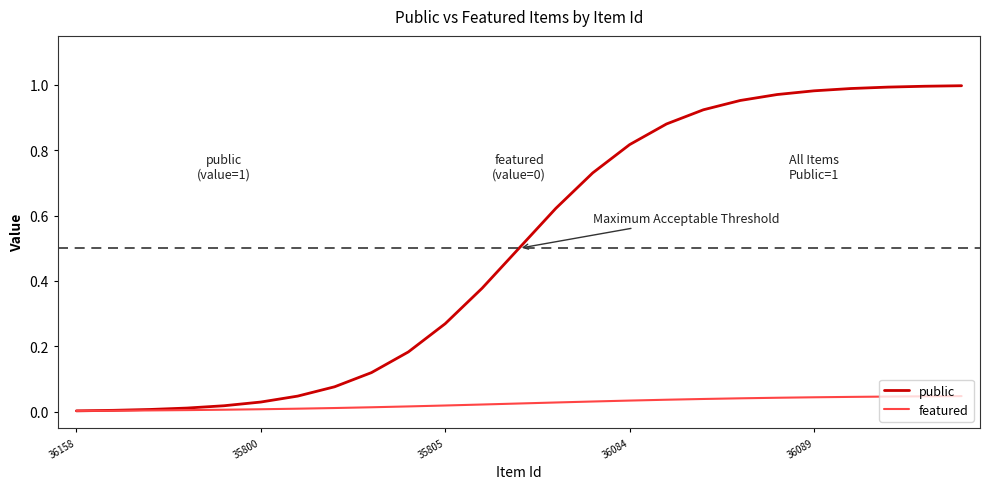

How many lines are shown in the chart?

2